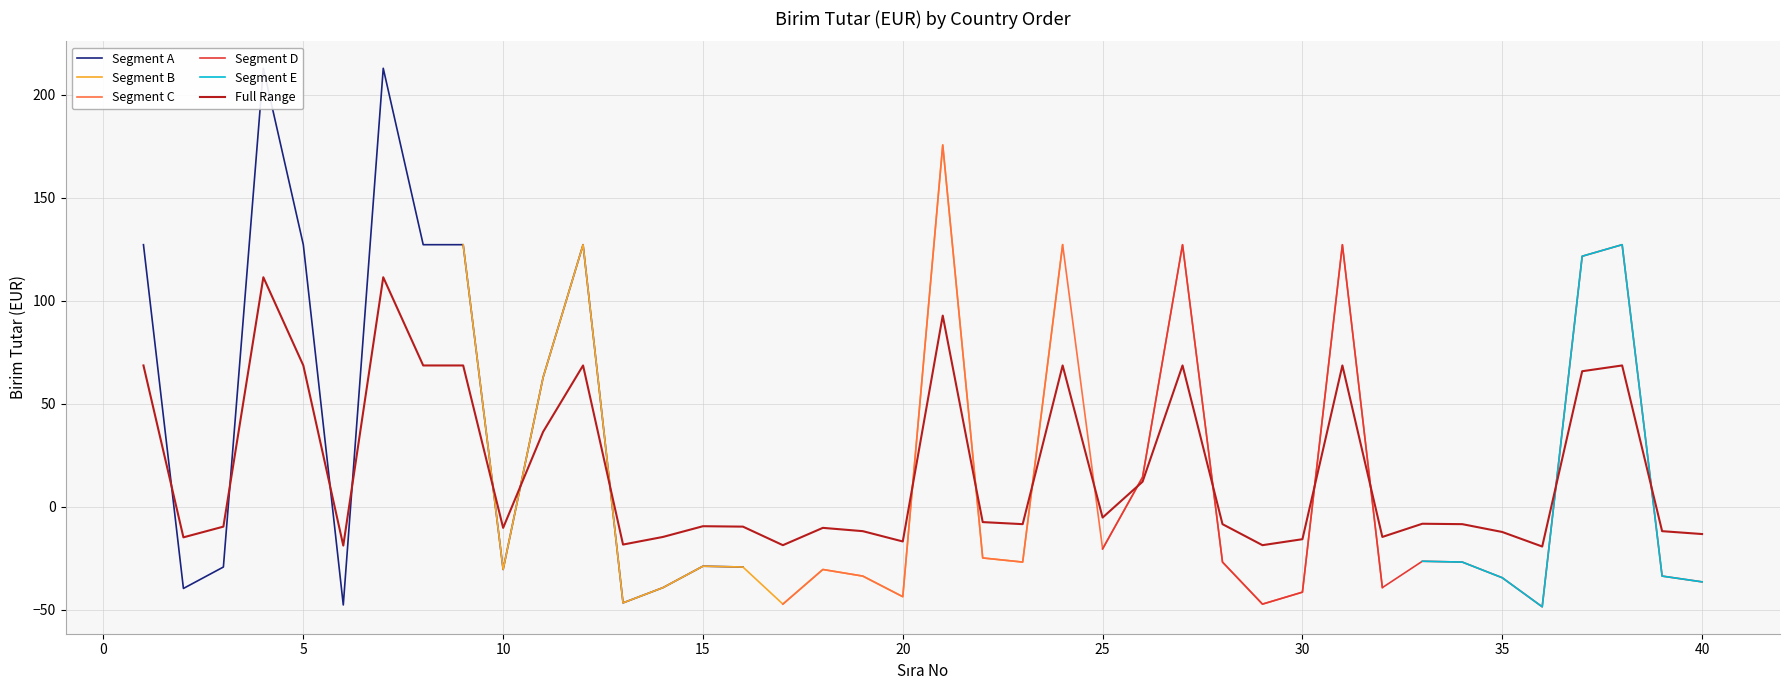

How many values are below -8?

23